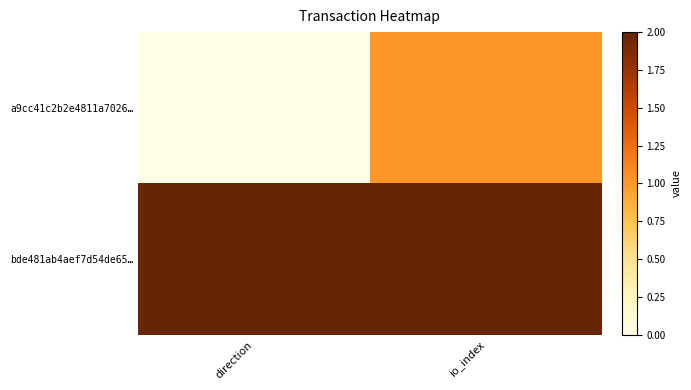

Which series changed the most between direction and io_index?

a9cc41c2b2e4811a7026…